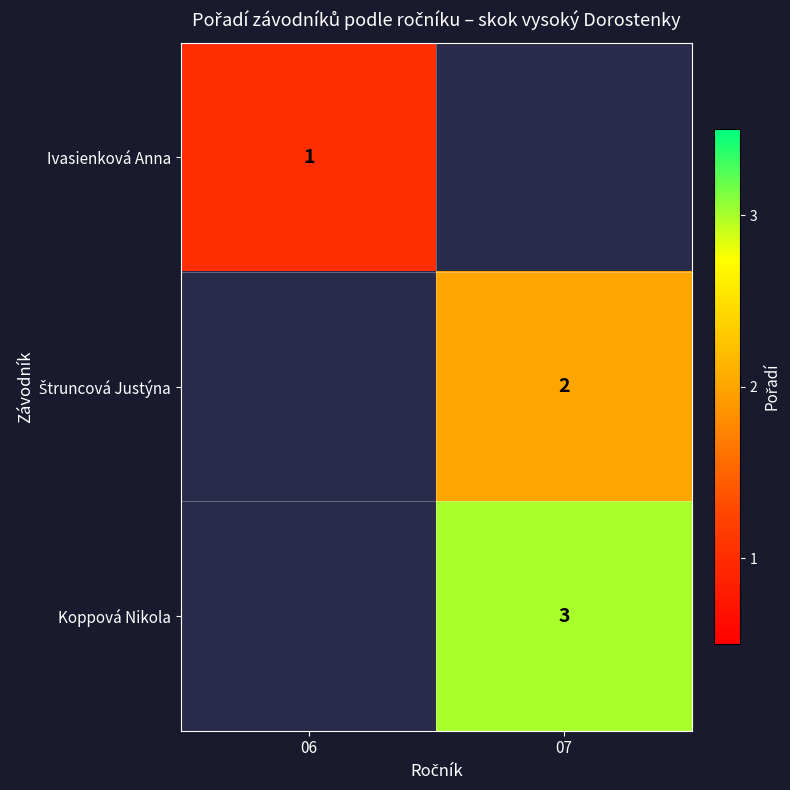

At how many categories does at least one series exceed 1?

1